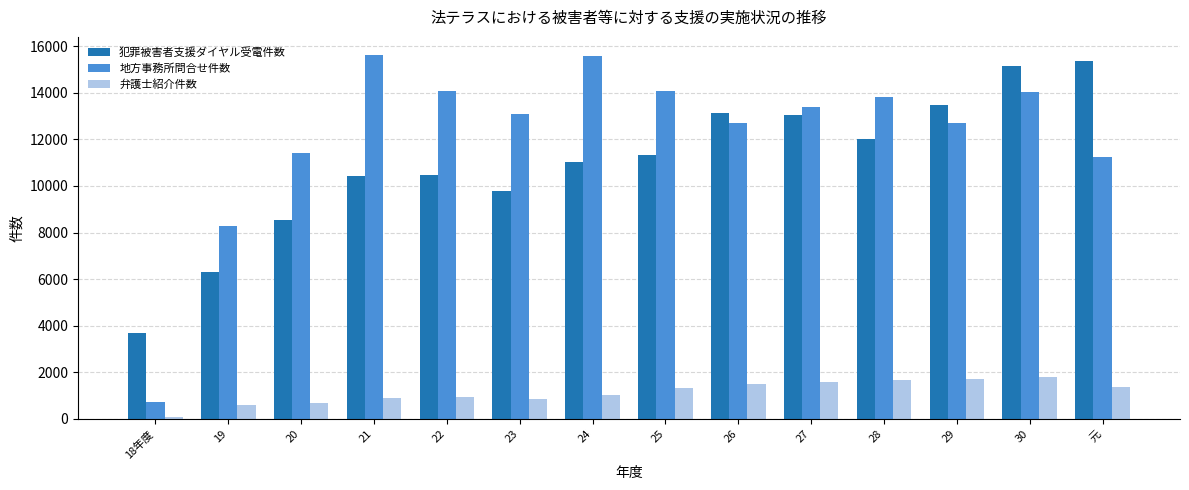

The value of 弁護士紹介件数 at 25 is 1330. True or false?

True